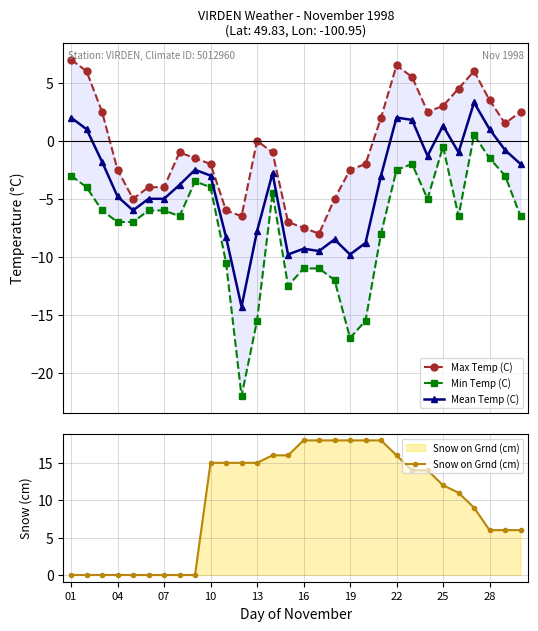

Is it true that Min Temp (C) equals -10.9 at 04?

False